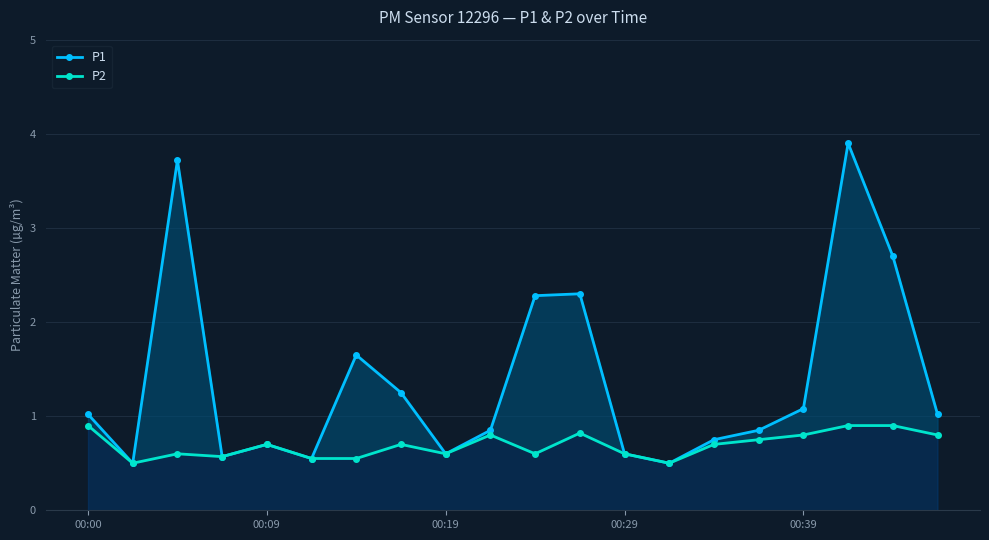

At which category is the sum across all series the highest?

17